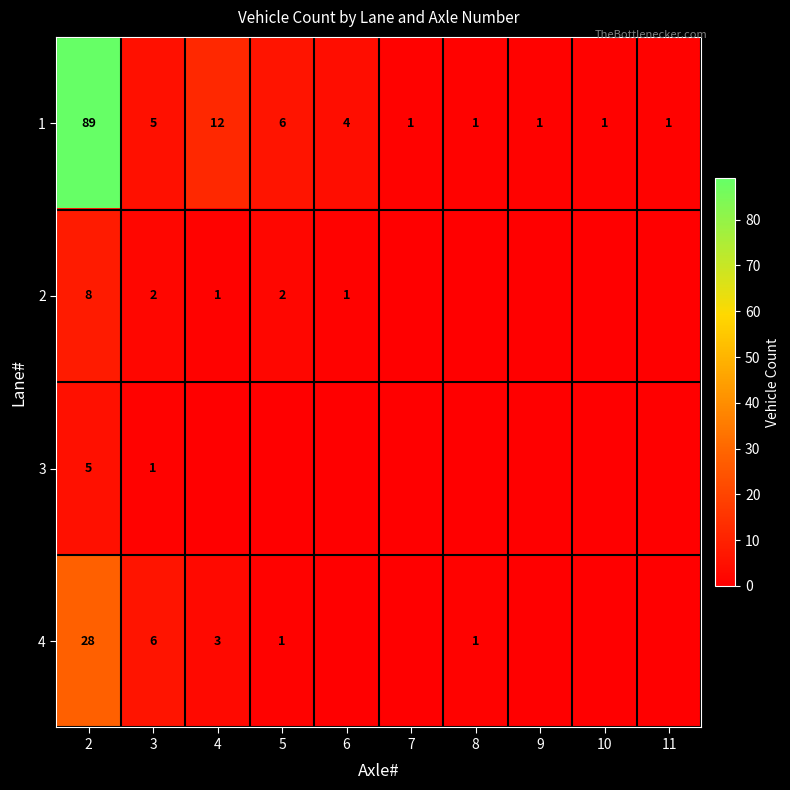

What is the highest value of the 1 series?

89